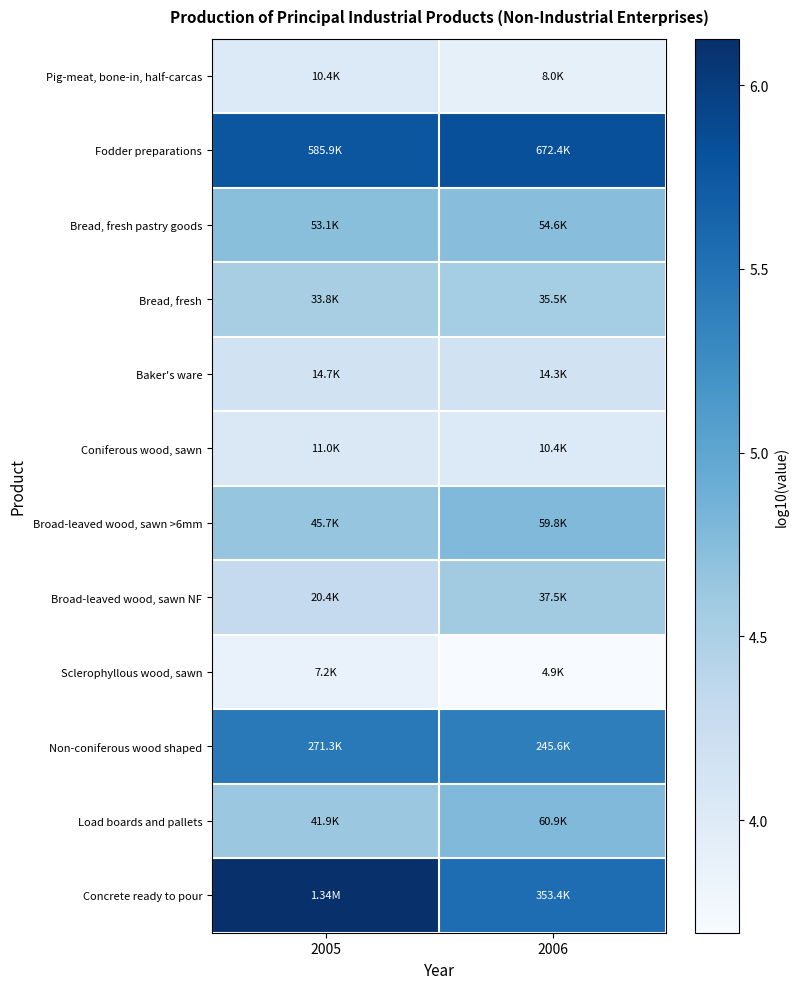

Which has a higher value, 2005 or 2006?

2005